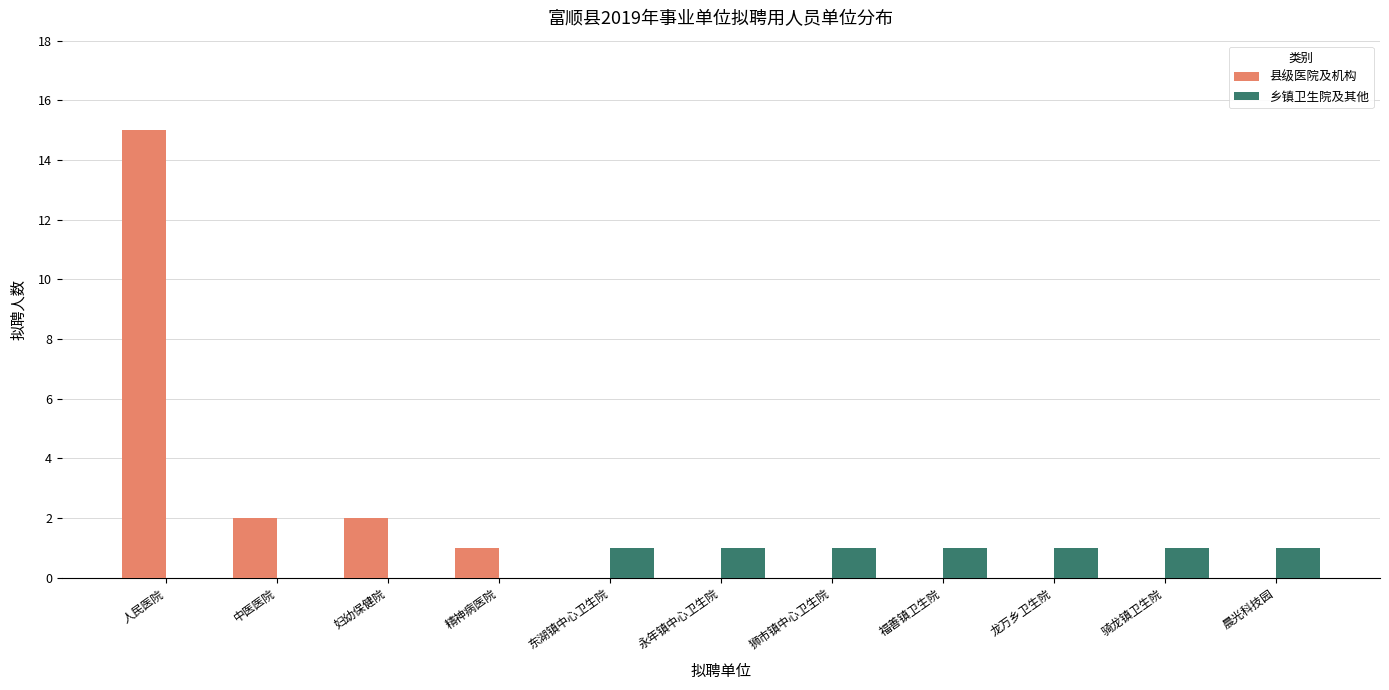

At which category does the chart reach its peak across all series?

人民医院